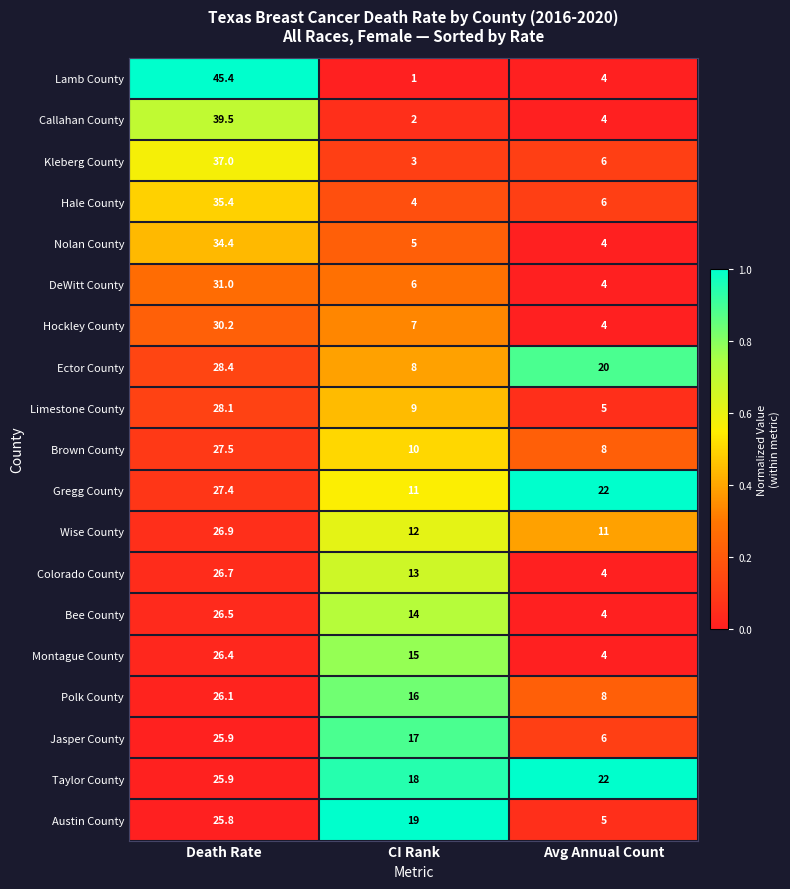

The value of Kleberg County at Avg Annual Count is 6.0. True or false?

True